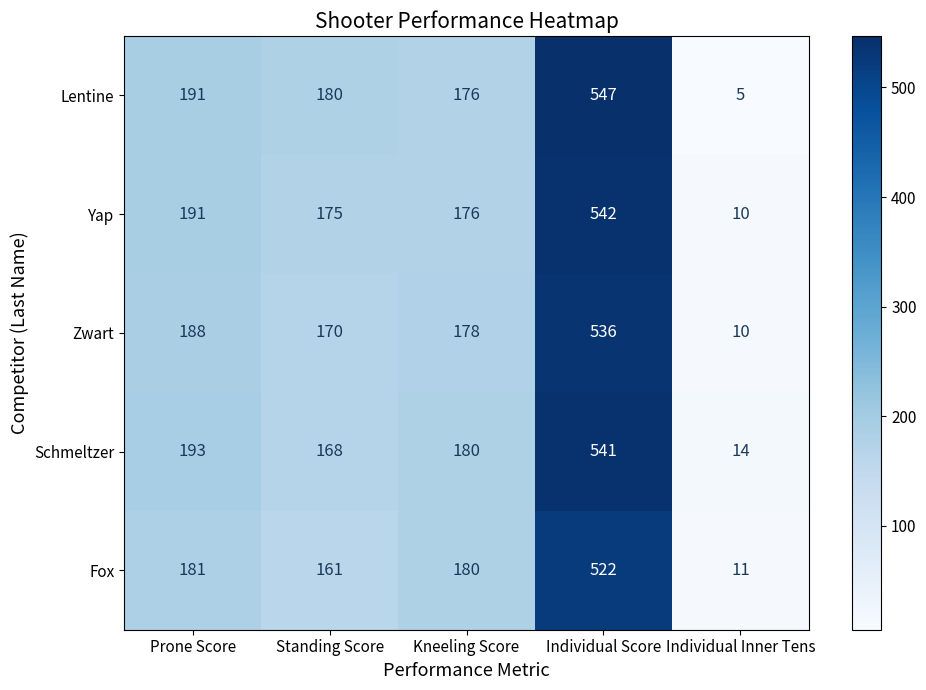

Rank the series at Standing Score from lowest to highest value.

Fox, Schmeltzer, Zwart, Yap, Lentine